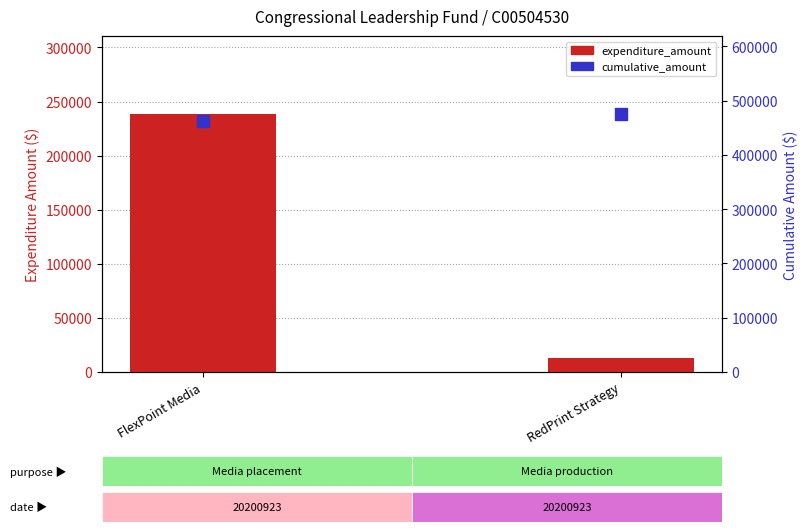

What are all the series names shown in the legend?

expenditure_amount, cumulative_amount